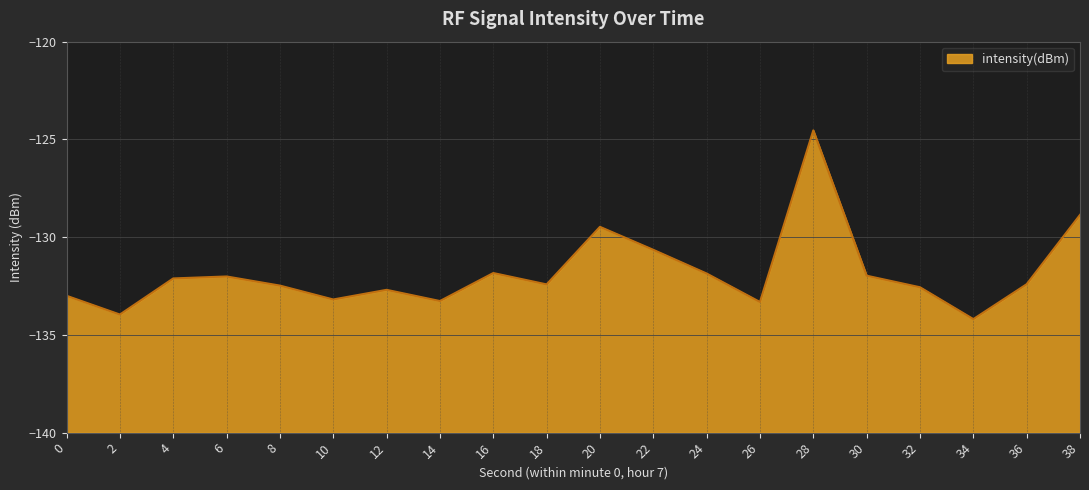

List the labels in order of value, largest first.

28, 38, 20, 22, 16, 24, 30, 6, 4, 36, 18, 8, 32, 12, 0, 10, 14, 26, 2, 34